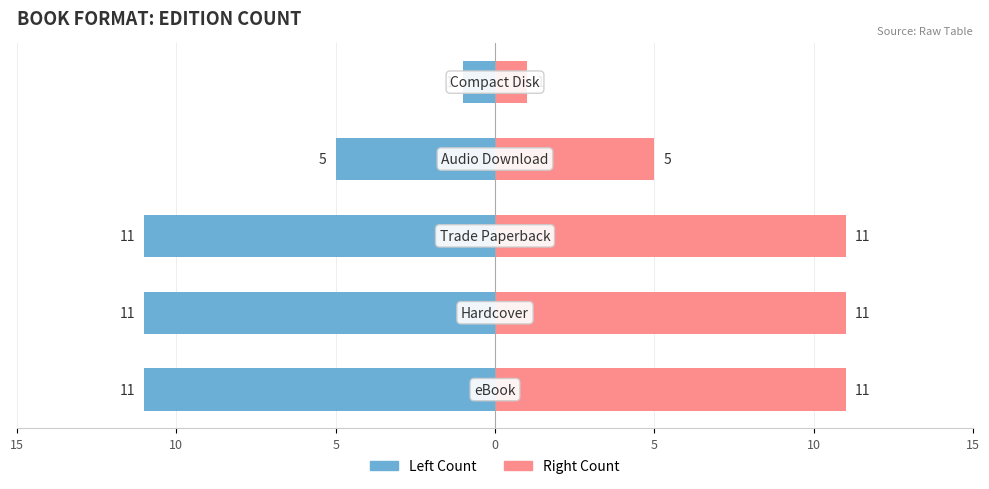

Read the Hardcover / Secondary value at 15, to the nearest 10.

10